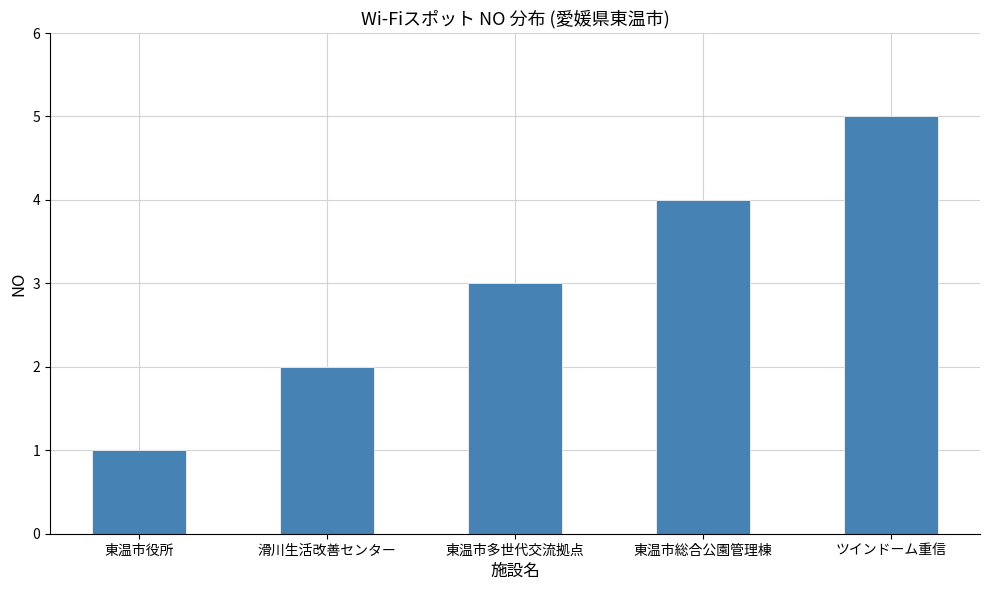

What is the smallest value displayed?

1